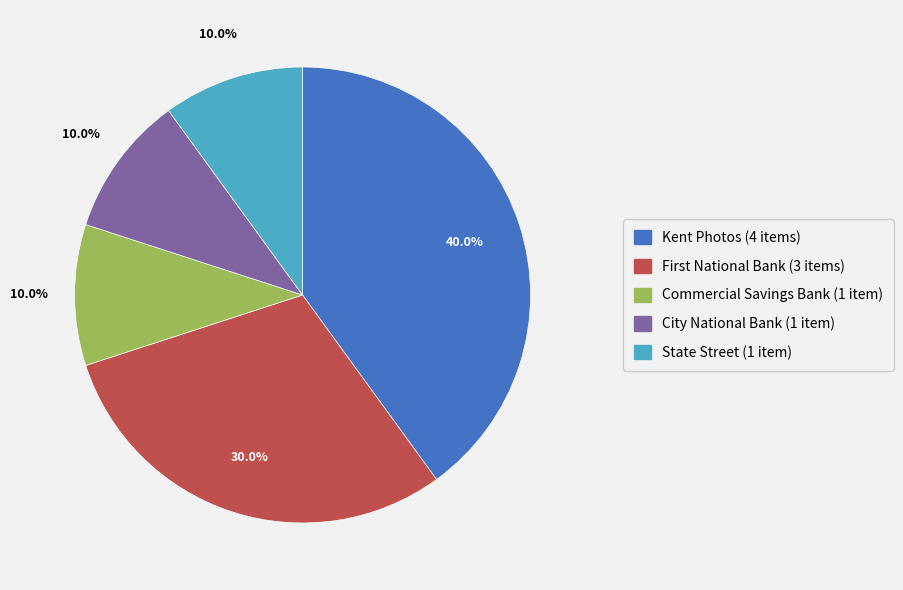

Is there any slice that represents more than half of the pie?

No